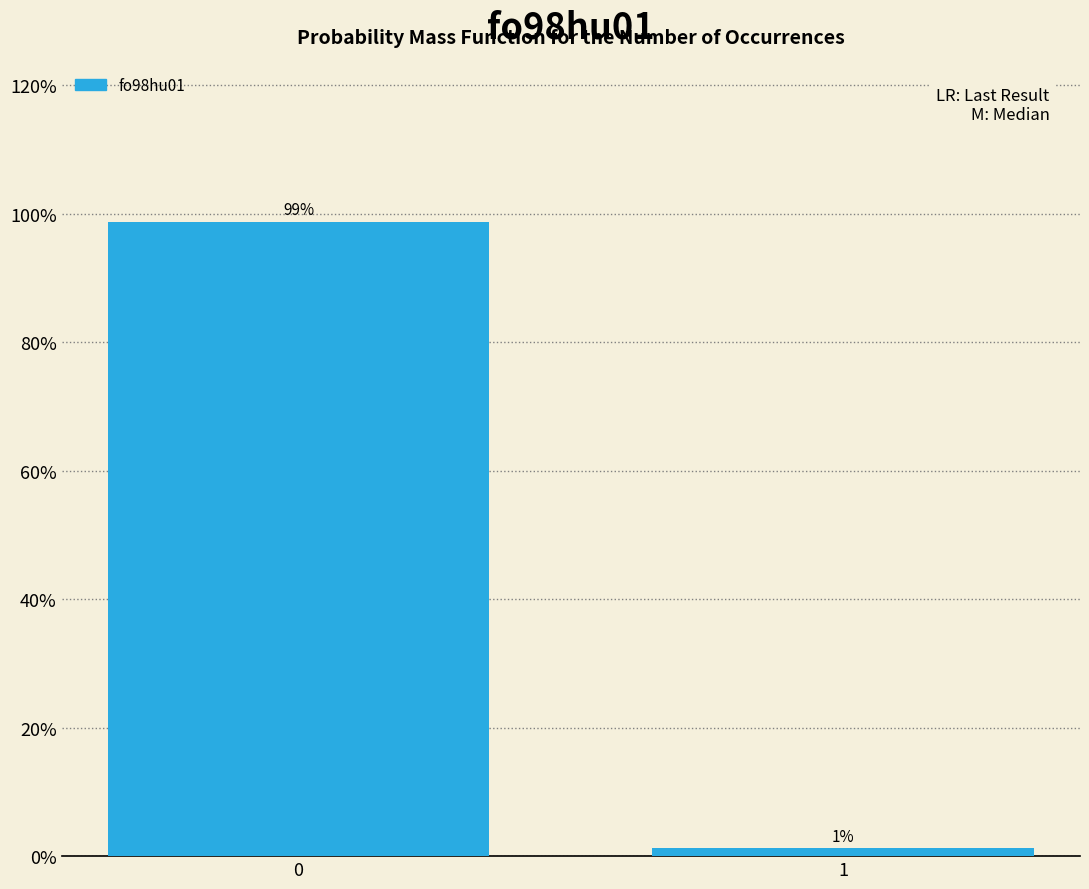

What is the value of the 1st bar from the left?

98.8